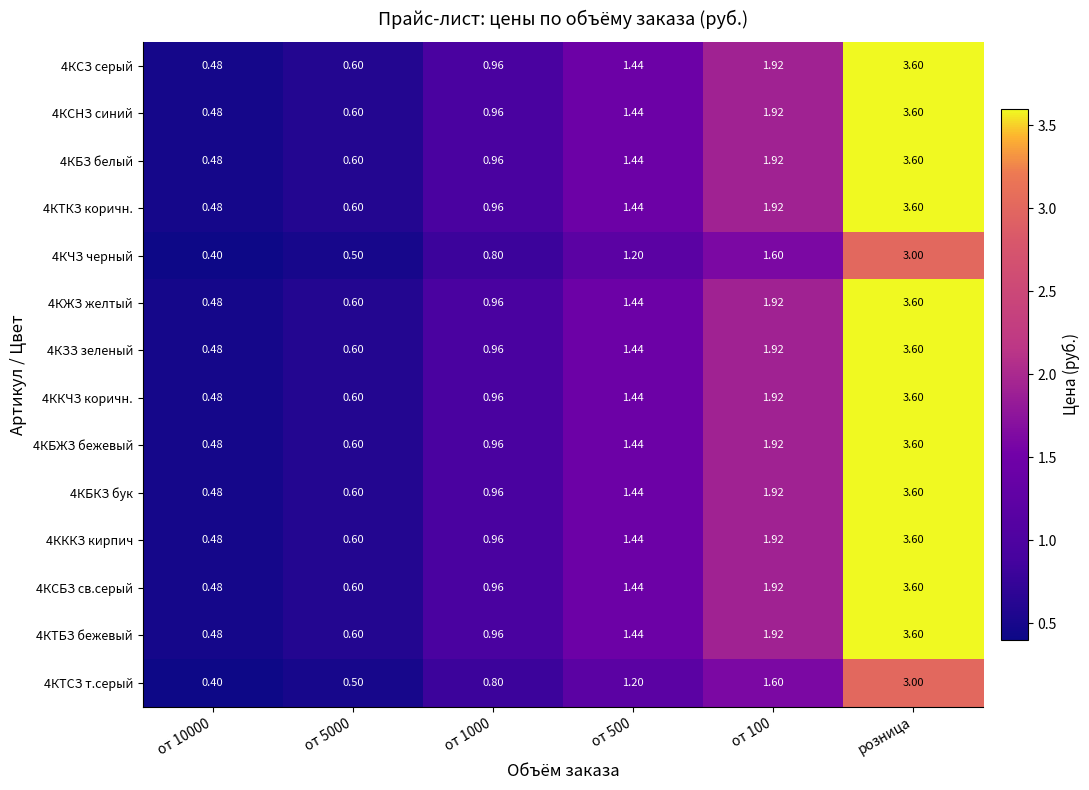

What is the spread (max minus min) of values at от 10000?

0.1